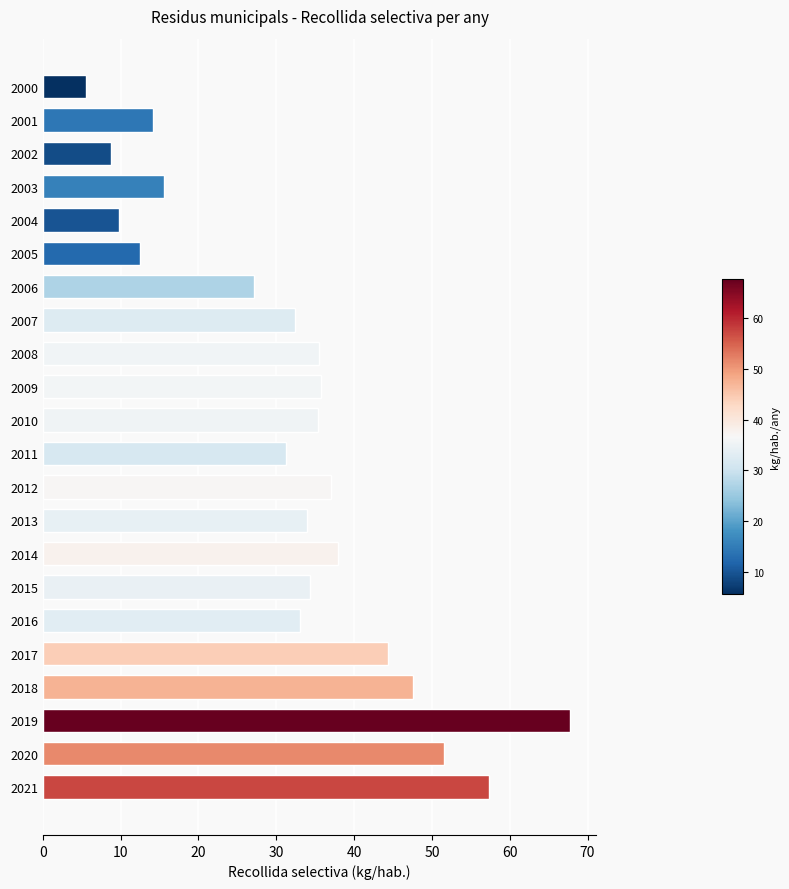

Which has a higher value, 2018 or 2015?

2018